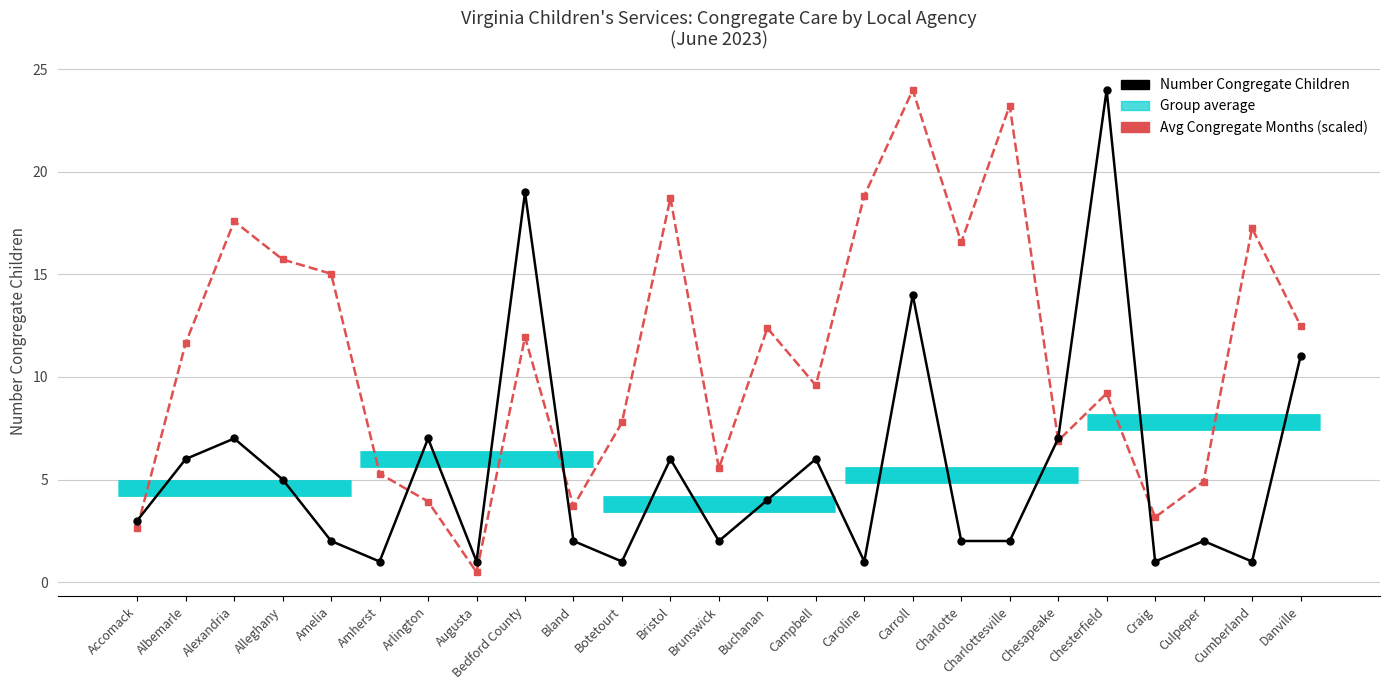

Which series has the widest spread of values?

Avg Congregate Months (scaled)